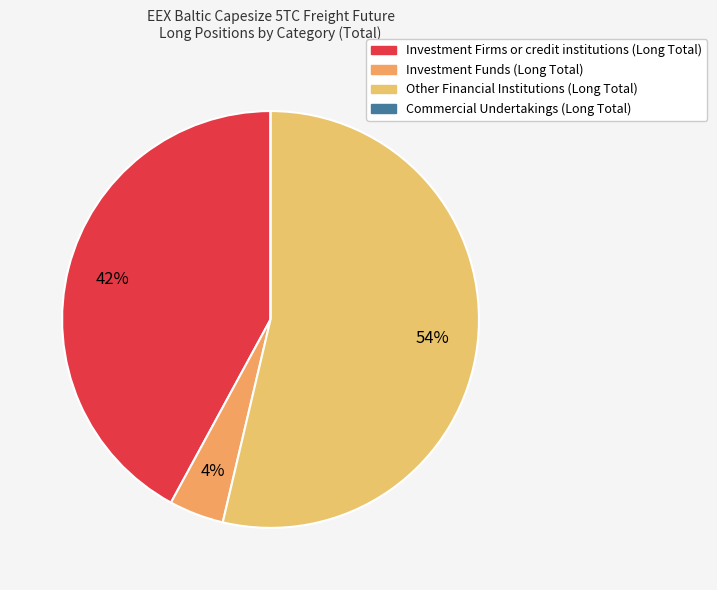

Combined, do Investment Firms or credit institutions (Long Total) and Commercial Undertakings (Long Total) account for over 50%?

No